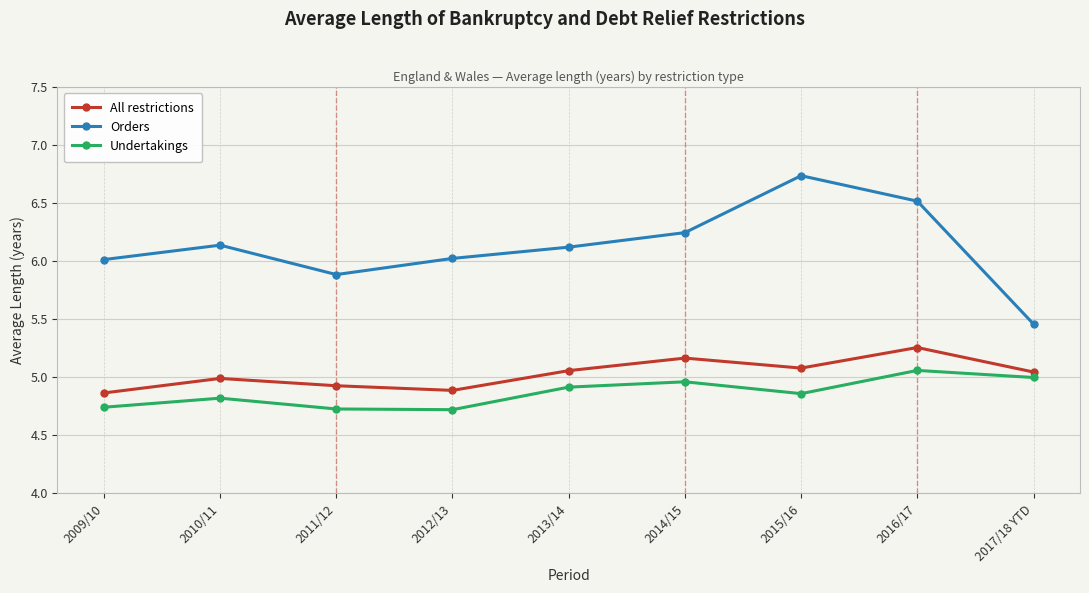

Which series has the widest spread of values?

Orders